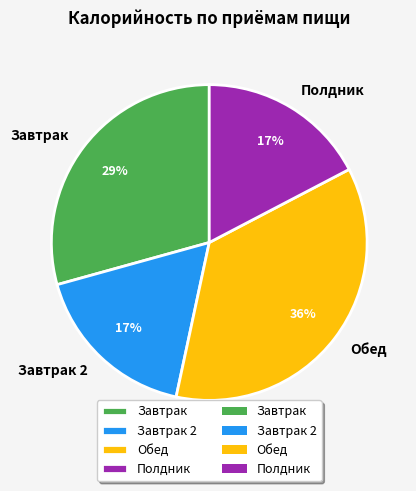

To the nearest percent, what is the average slice percentage?

25%